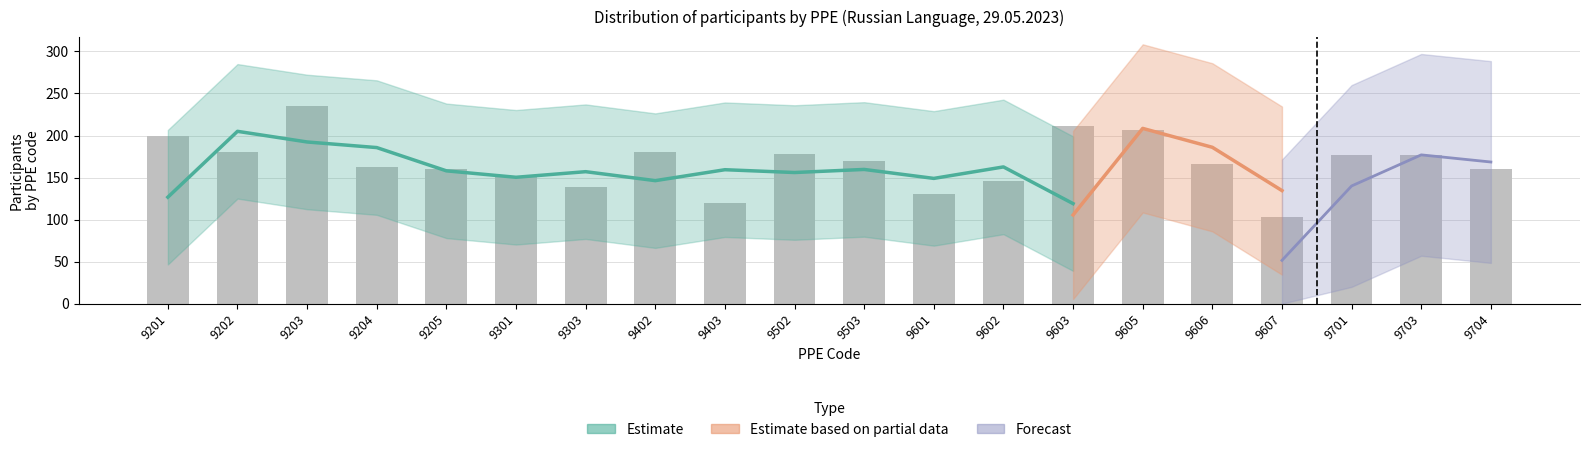

What is the change in value from 9303 to 9607?

-36